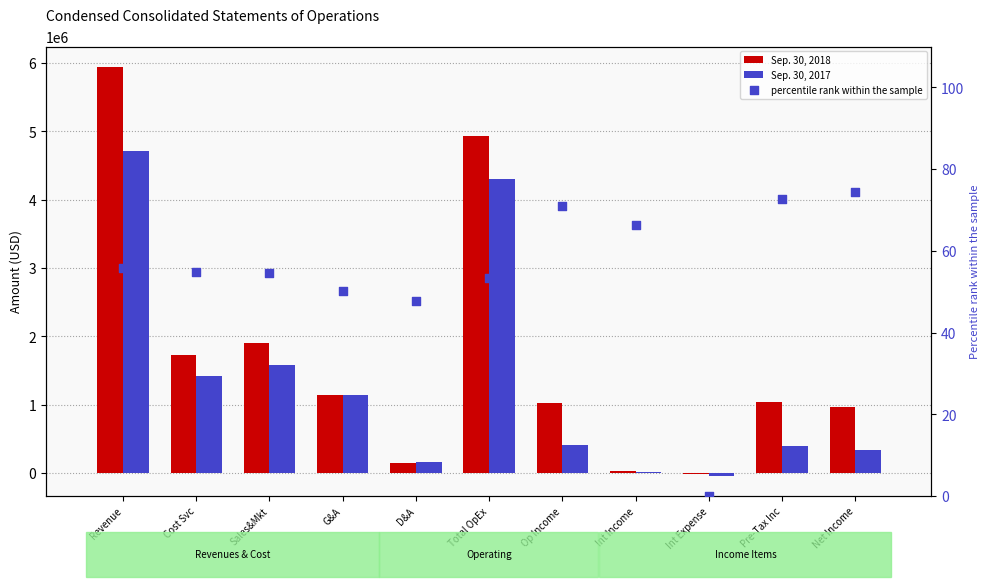

Which series contains the highest Y value?

Sep. 30, 2018